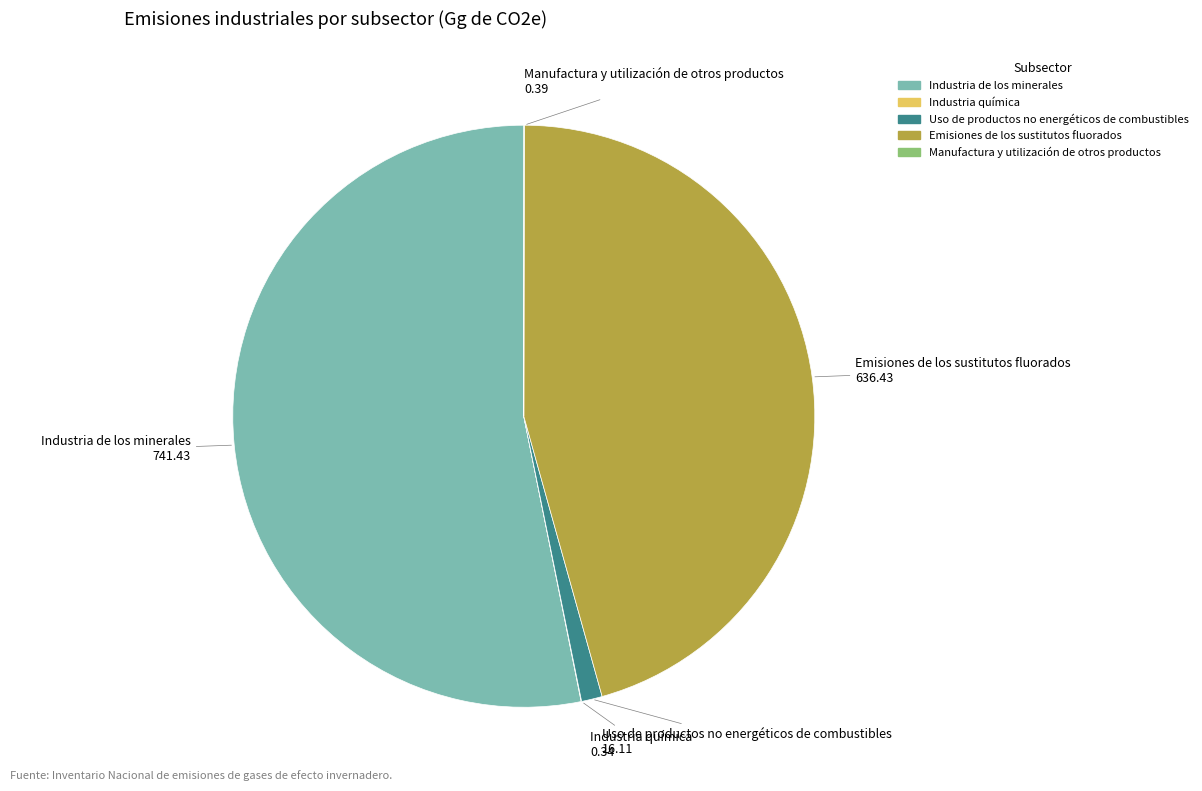

Is Industria de los minerales the majority of the pie?

Yes